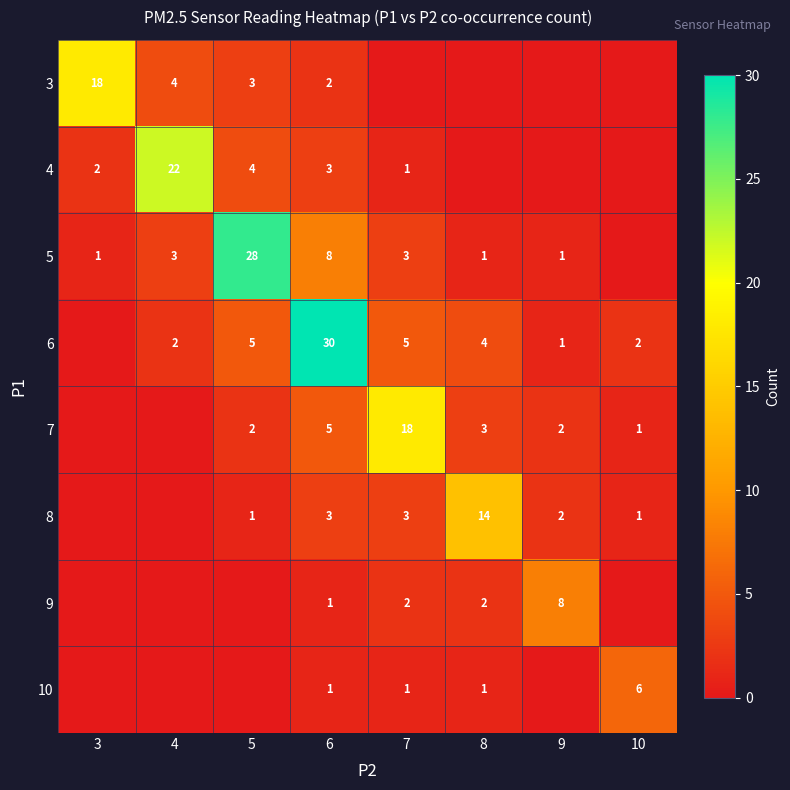

What is the total value across all series at 6?

53